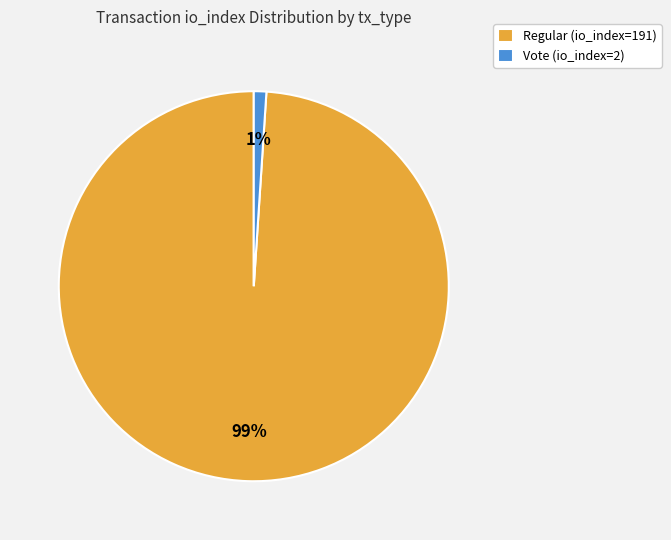

To the nearest percent, what portion does Regular (io_index=191) represent?

99%